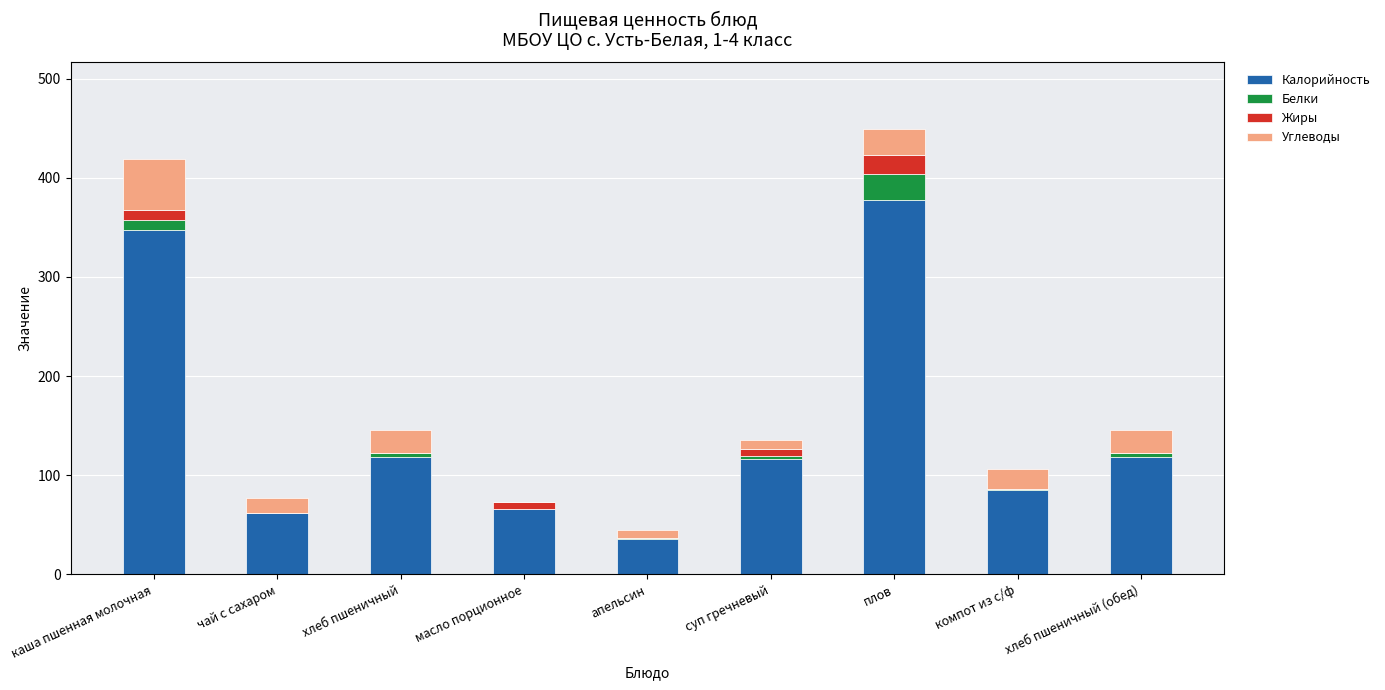

How many series are shown in this chart?

4